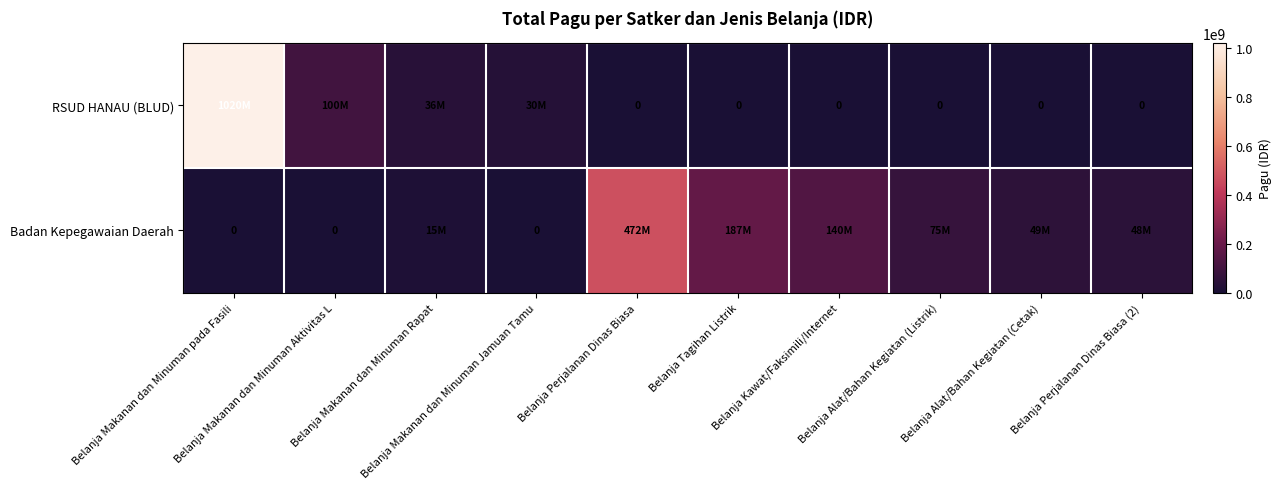

Is the value of Badan Kepegawaian Daerah at Belanja Alat/Bahan Kegiatan (Cetak) greater than the value of RSUD HANAU (BLUD) at Belanja Tagihan Listrik?

Yes